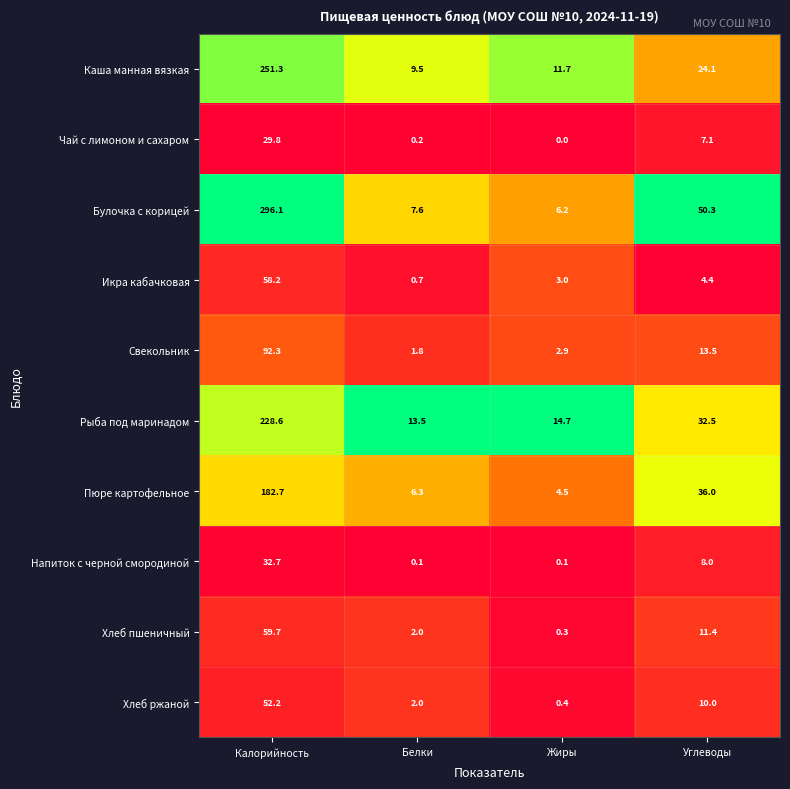

Rank the series at Калорийность from lowest to highest value.

Чай с лимоном и сахаром, Напиток с черной смородиной, Хлеб ржаной, Икра кабачковая, Хлеб пшеничный, Свекольник, Пюре картофельное, Рыба под маринадом, Каша манная вязкая, Булочка с корицей